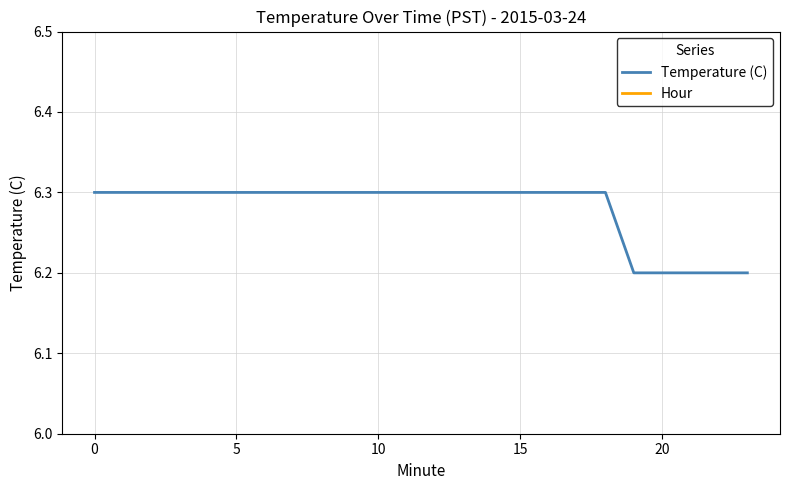

True or false: Temperature (C) has a value of 6.3 at 0.

True